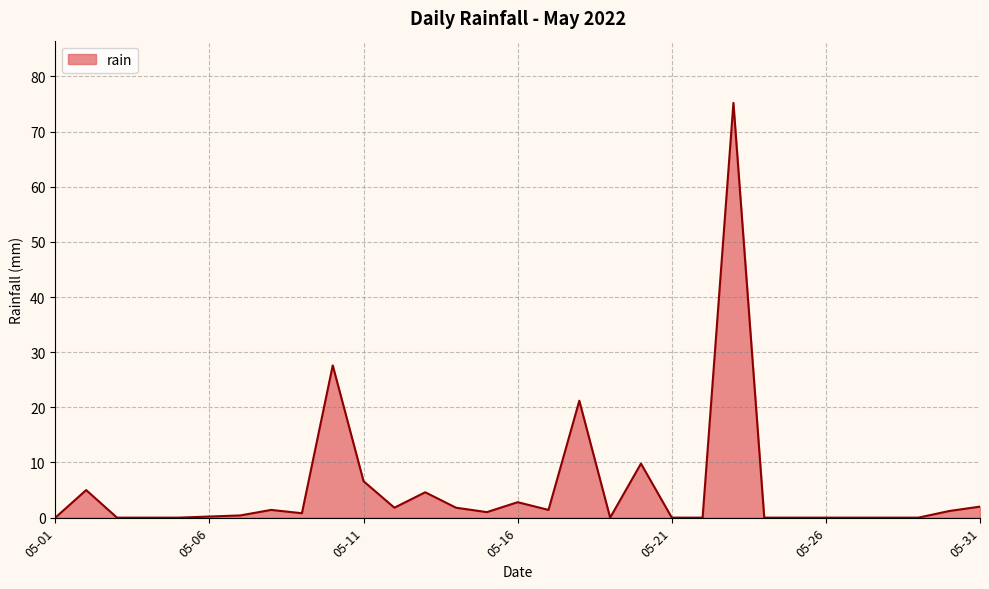

What is the maximum value shown in the chart?

75.2